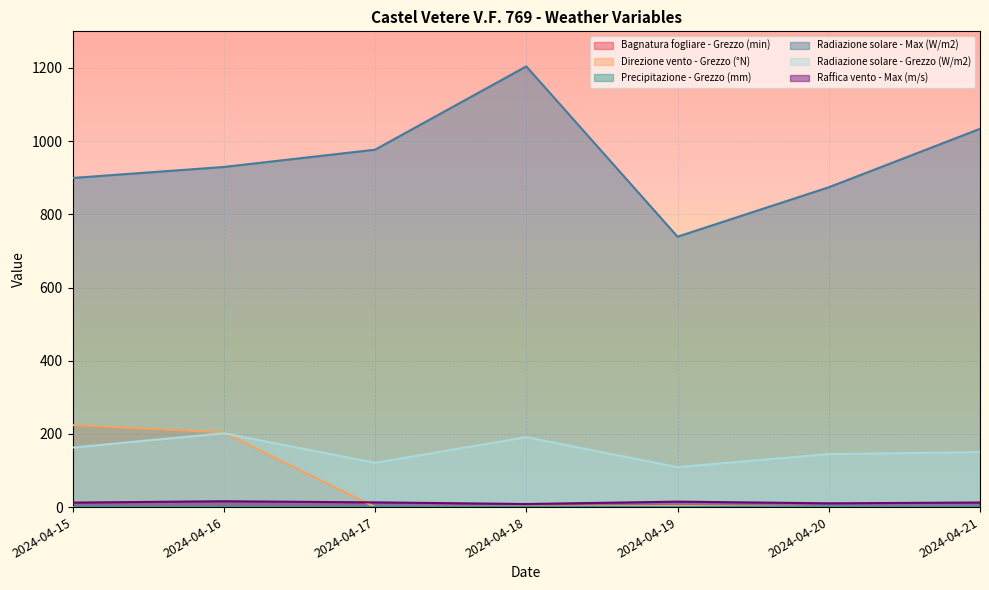

How many lines are shown in the chart?

6